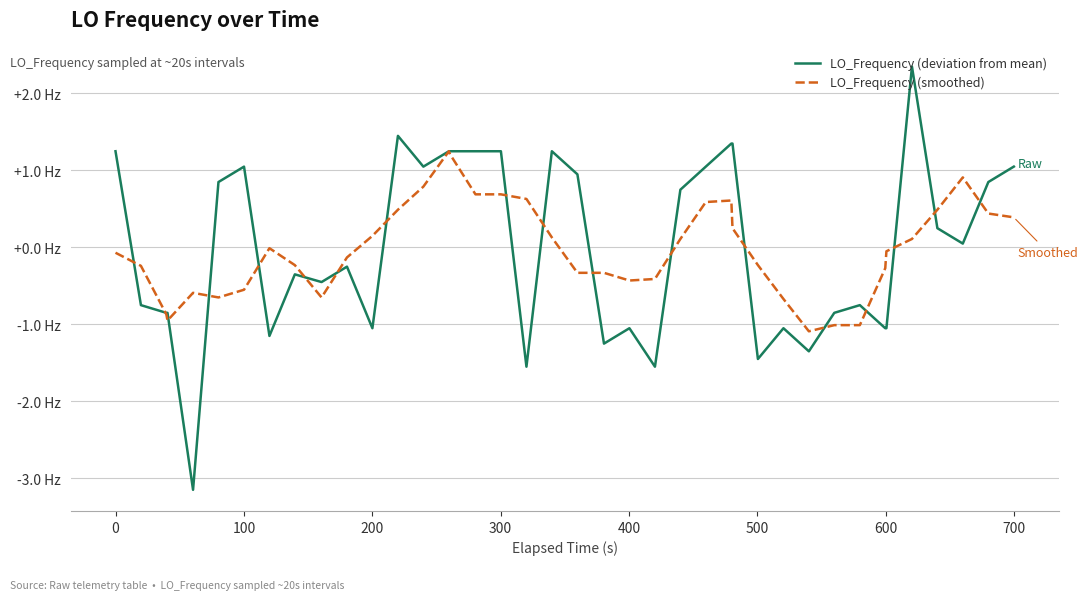

What are all the series names shown in the legend?

LO_Frequency (deviation from mean), LO_Frequency (smoothed)